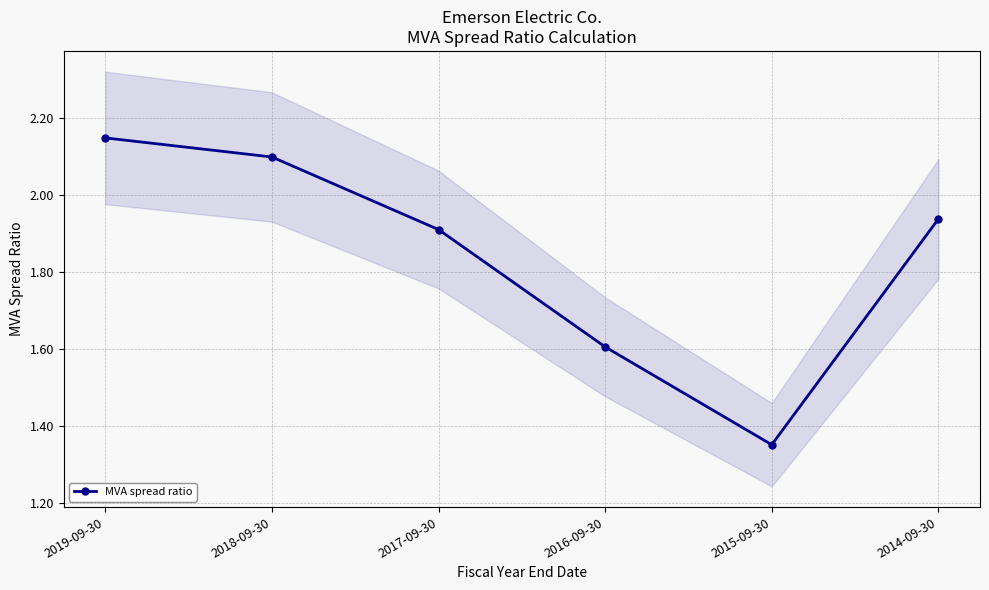

True or false: the data shows 2.1 at 2018-09-30.

True